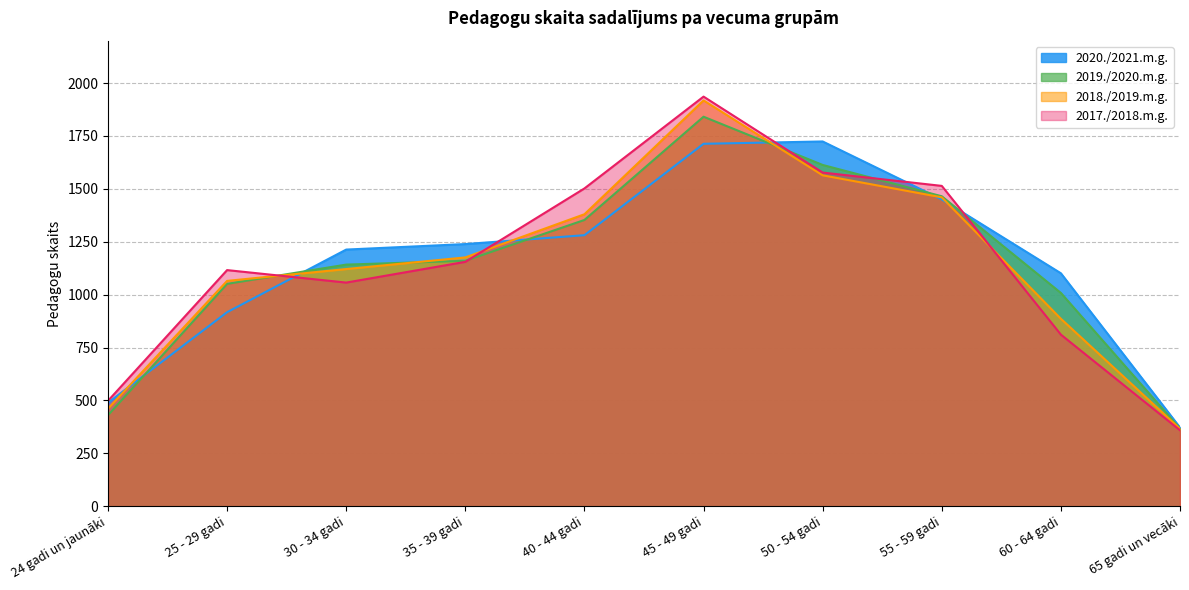

What is the difference between the second highest and second lowest values in the 2018./2019.m.g. series?

1103